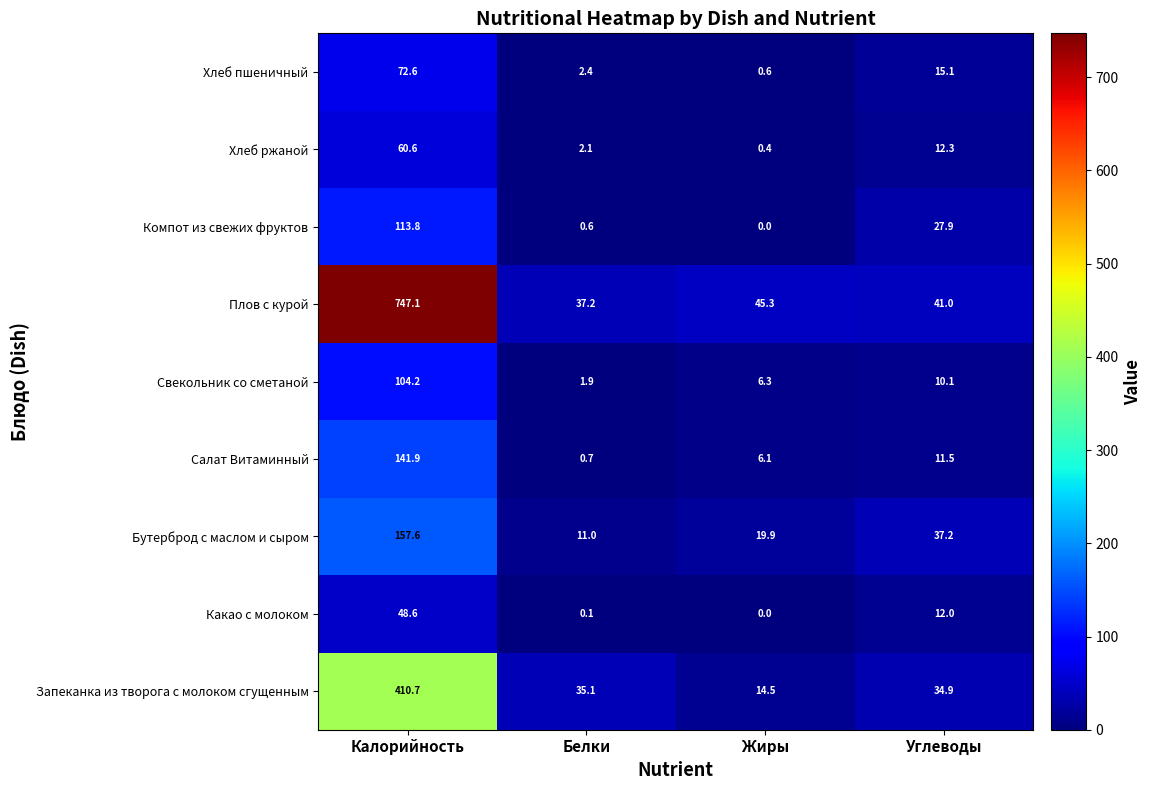

Between Белки and Жиры, which series saw the biggest shift?

Запеканка из творога с молоком сгущенным